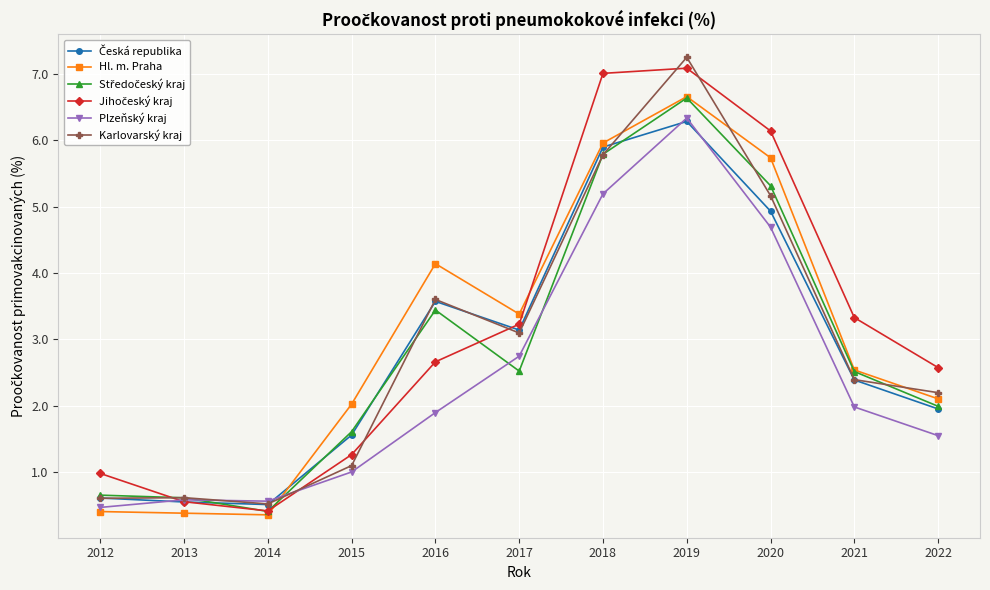

What is the maximum value for Karlovarský kraj?

7.2